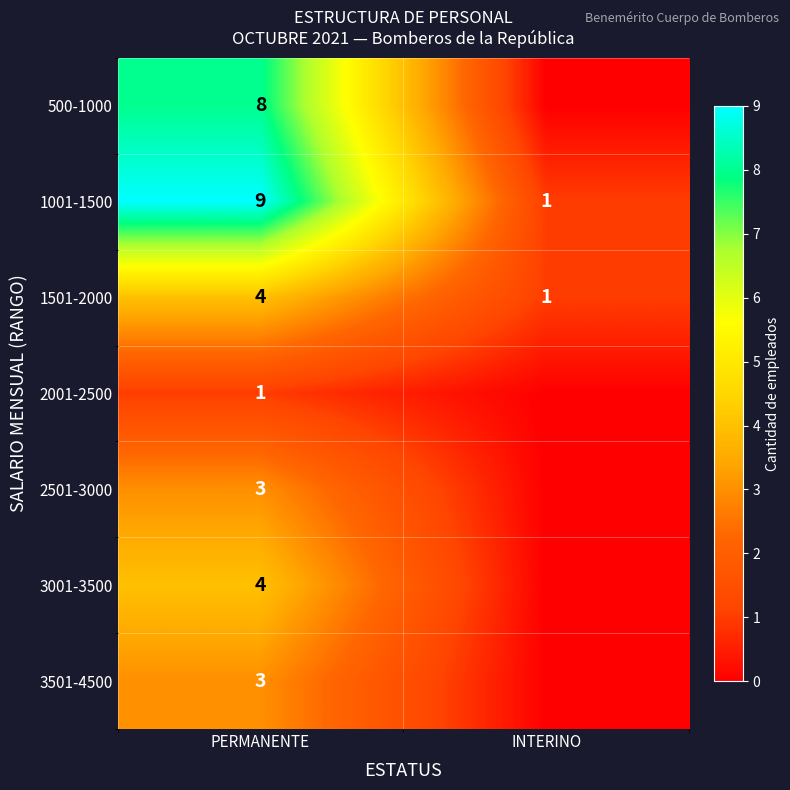

What is the difference between the maximum and minimum values in the 1001-1500 series?

8